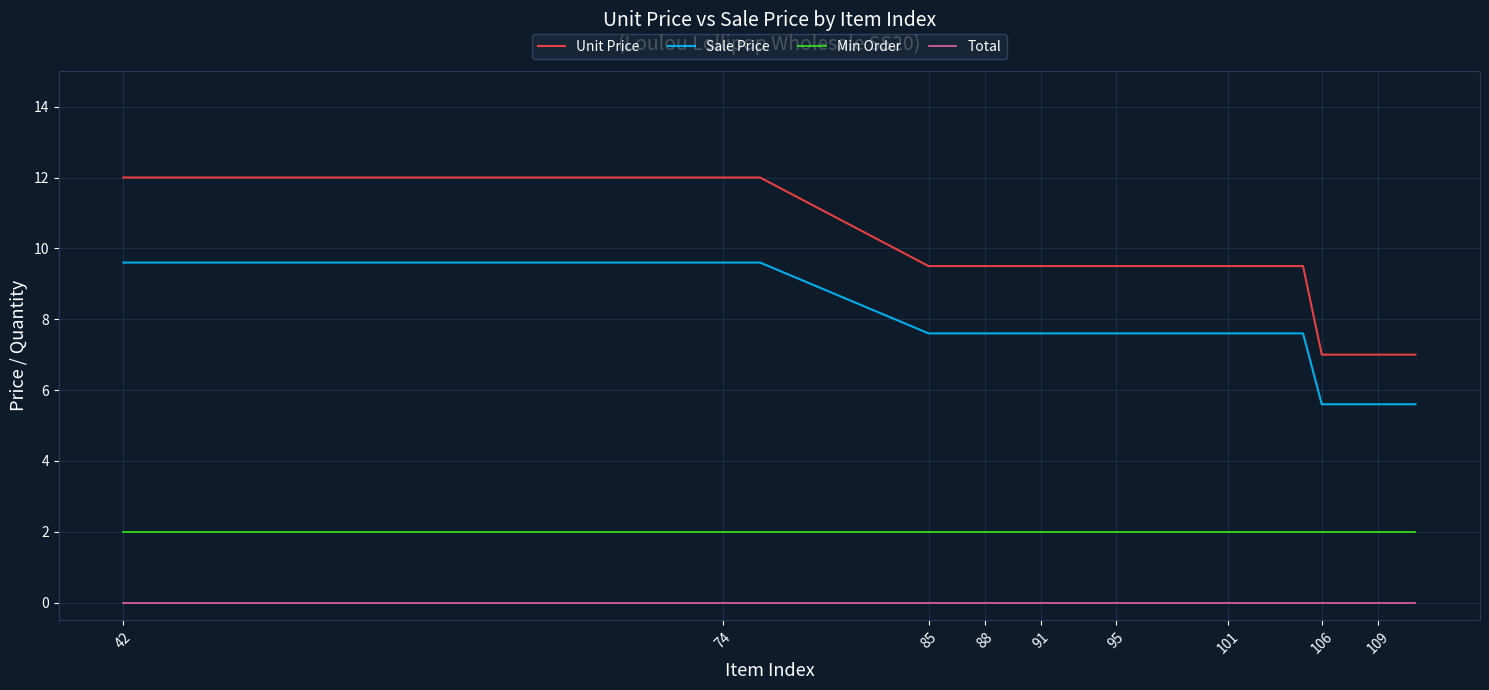

True or false: Unit Price and Min Order cross at least once.

False